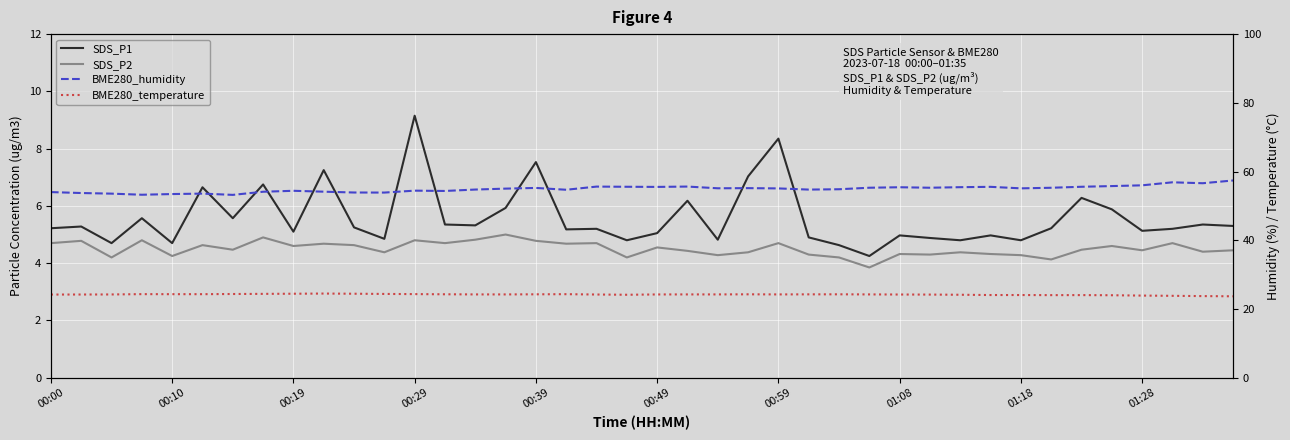

How many interior local peaks does the SDS_P1 series have?

14